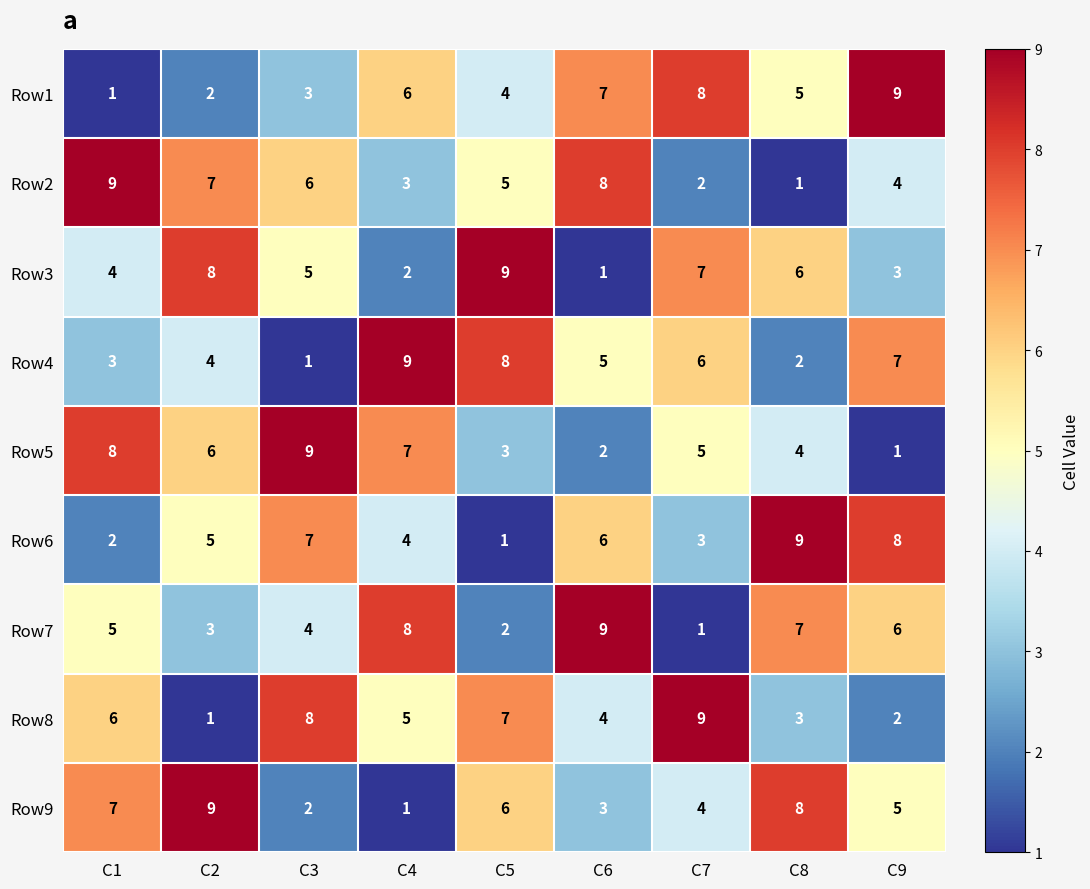

At how many categories does at least one series exceed 5?

9